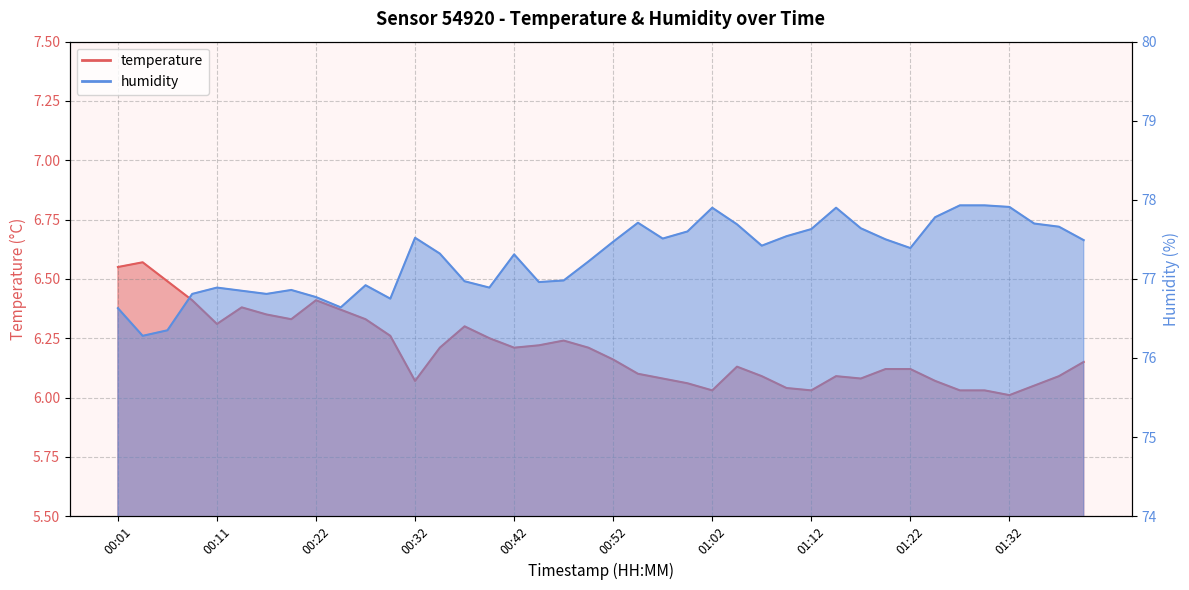

What is the maximum value for humidity?

77.9